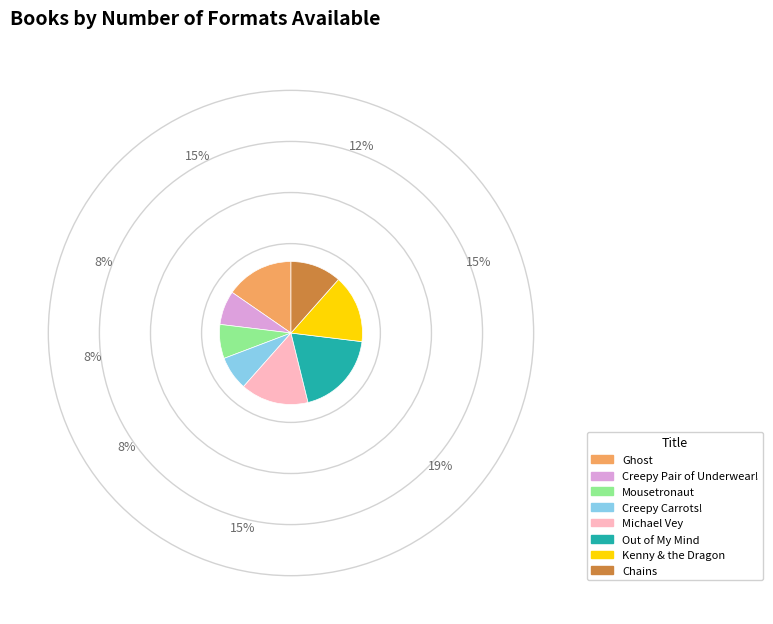

Does any single category account for the majority?

No